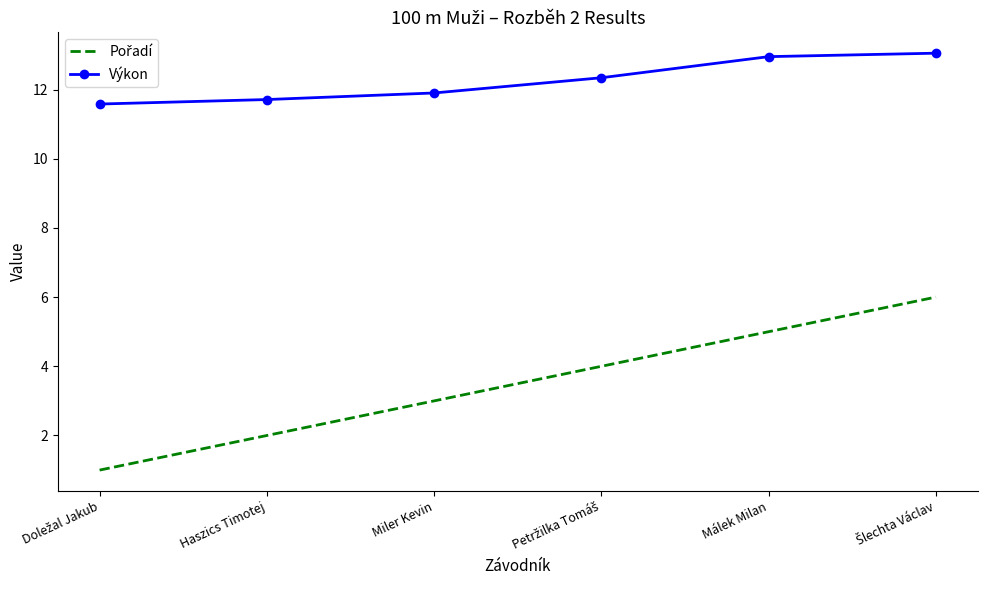

What is the maximum value shown in the chart?

13.1